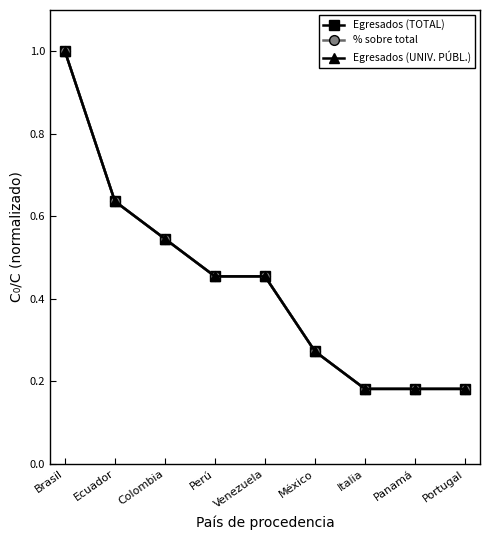

True or false: Egresados (TOTAL) and % sobre total intersect in this chart.

False